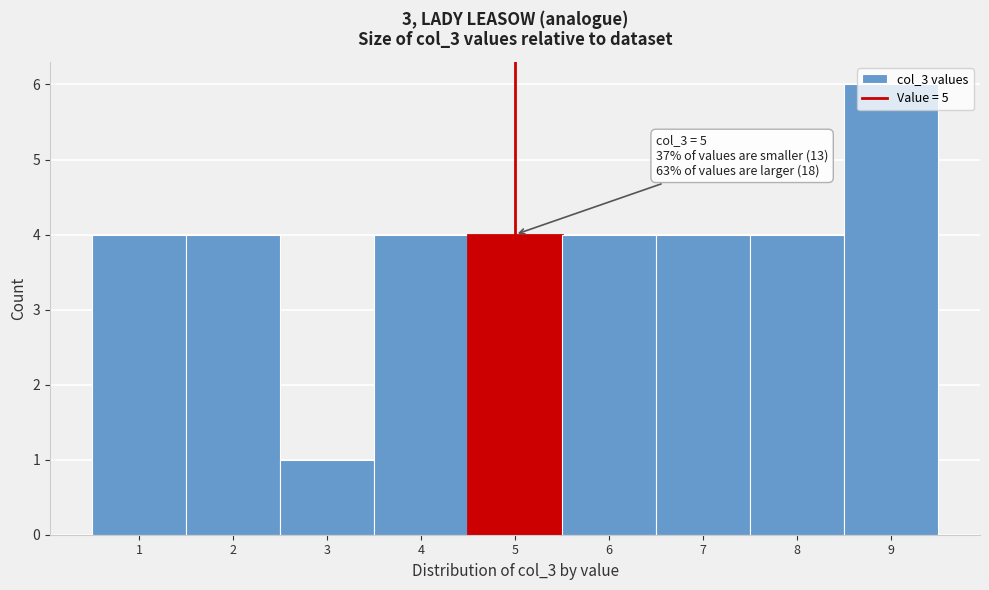

Over which range of the x-axis is the bar tallest?

8.5 to 9.5